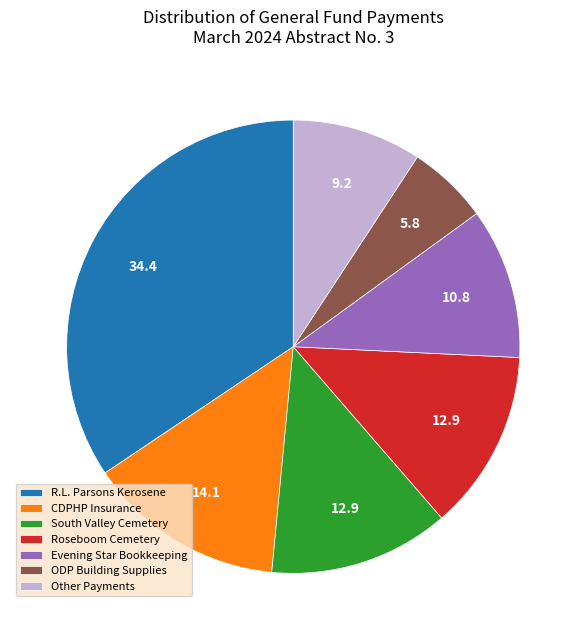

Does Roseboom Cemetery represent more than half of the total?

No